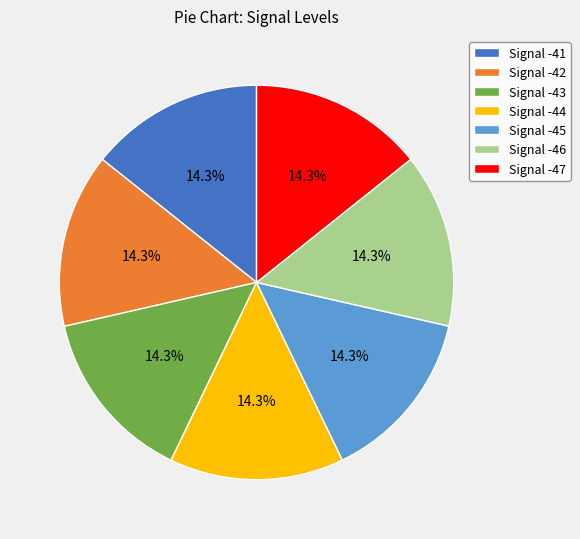

Is Signal -46 the majority of the pie?

No